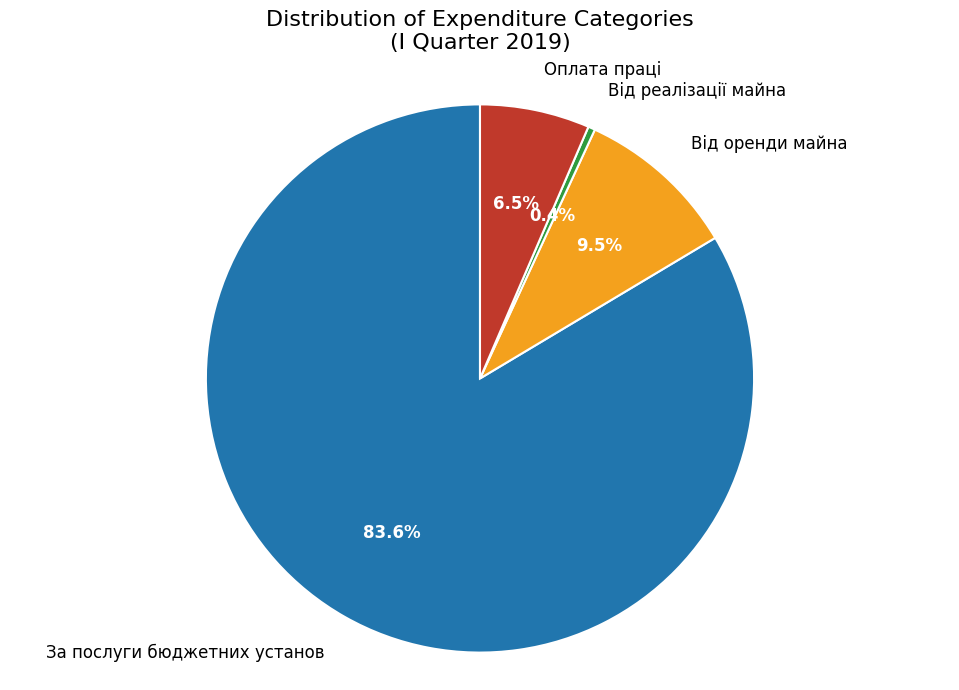

Rank the categories by value from highest to lowest.

За послуги бюджетних установ, Від оренди майна, Оплата праці, Від реалізації майна